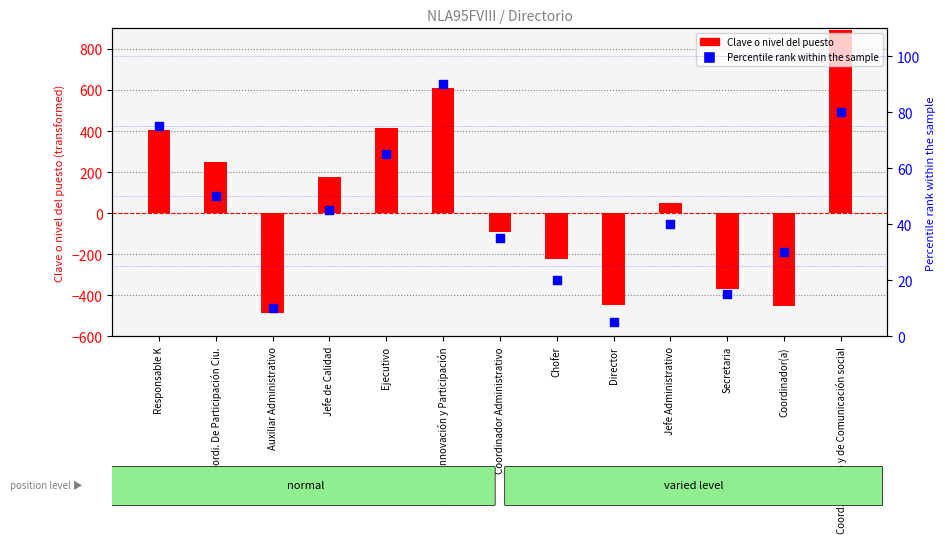

At which category is the sum across all series the highest?

Coord. Juridico y de Comunicación social